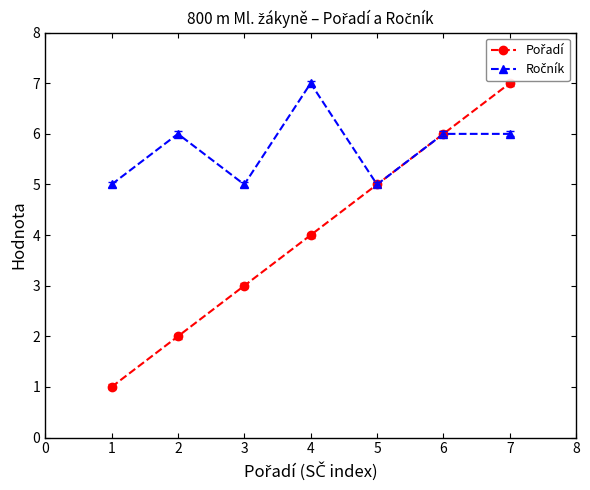

Does the chart have visible grid lines?

No